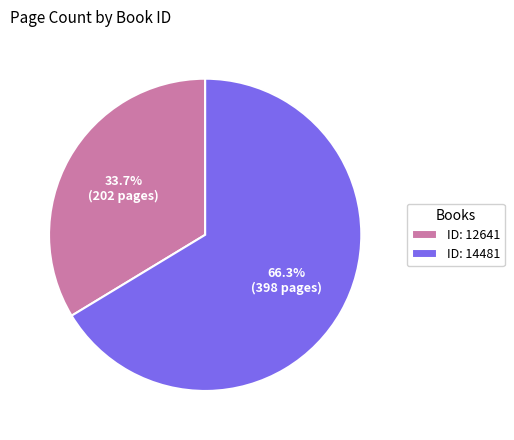

To the nearest percent, what is the difference between the largest and smallest slice percentages?

33%